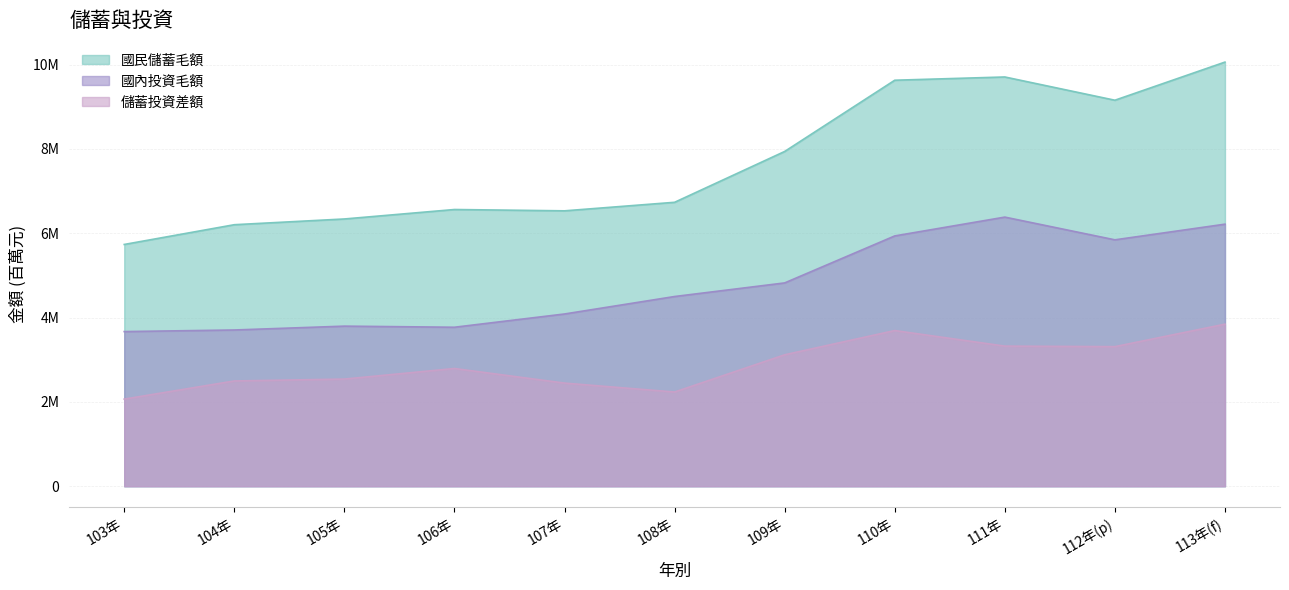

What is the difference between the maximum and minimum values in the 國內投資毛額 series?

2715422